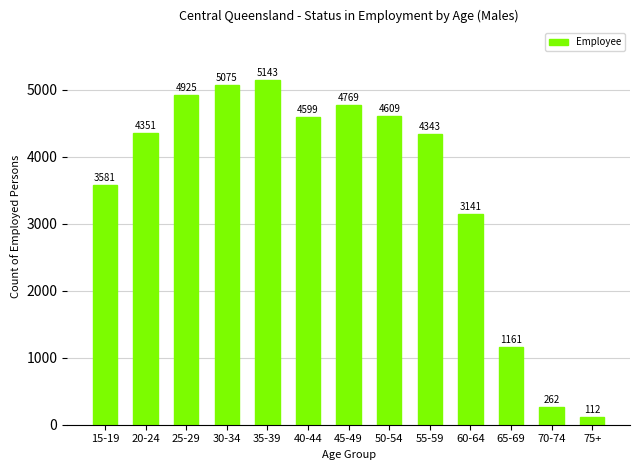

How many data points does each series have?

13